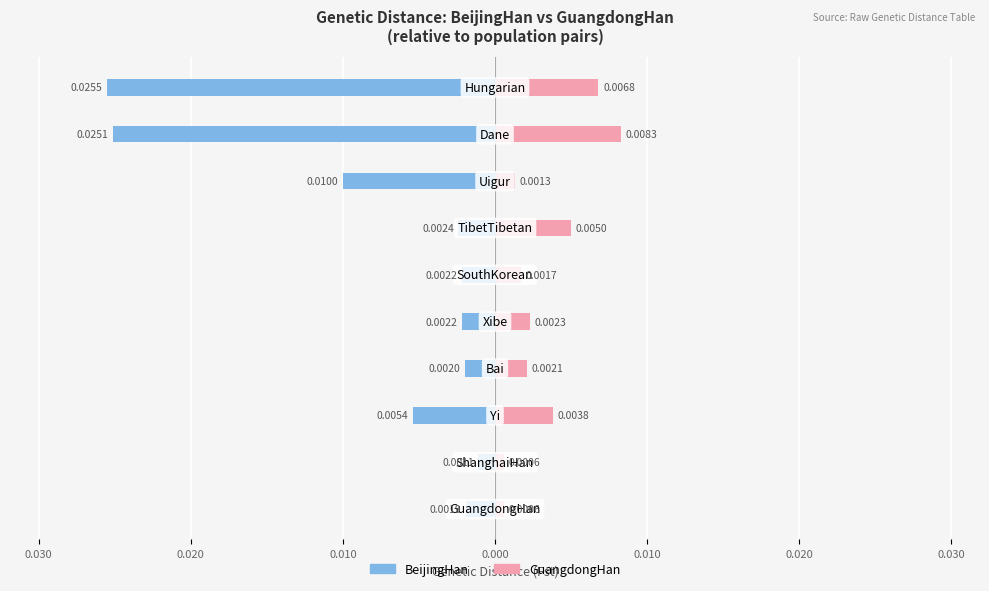

At how many categories does at least one series exceed 0?

10